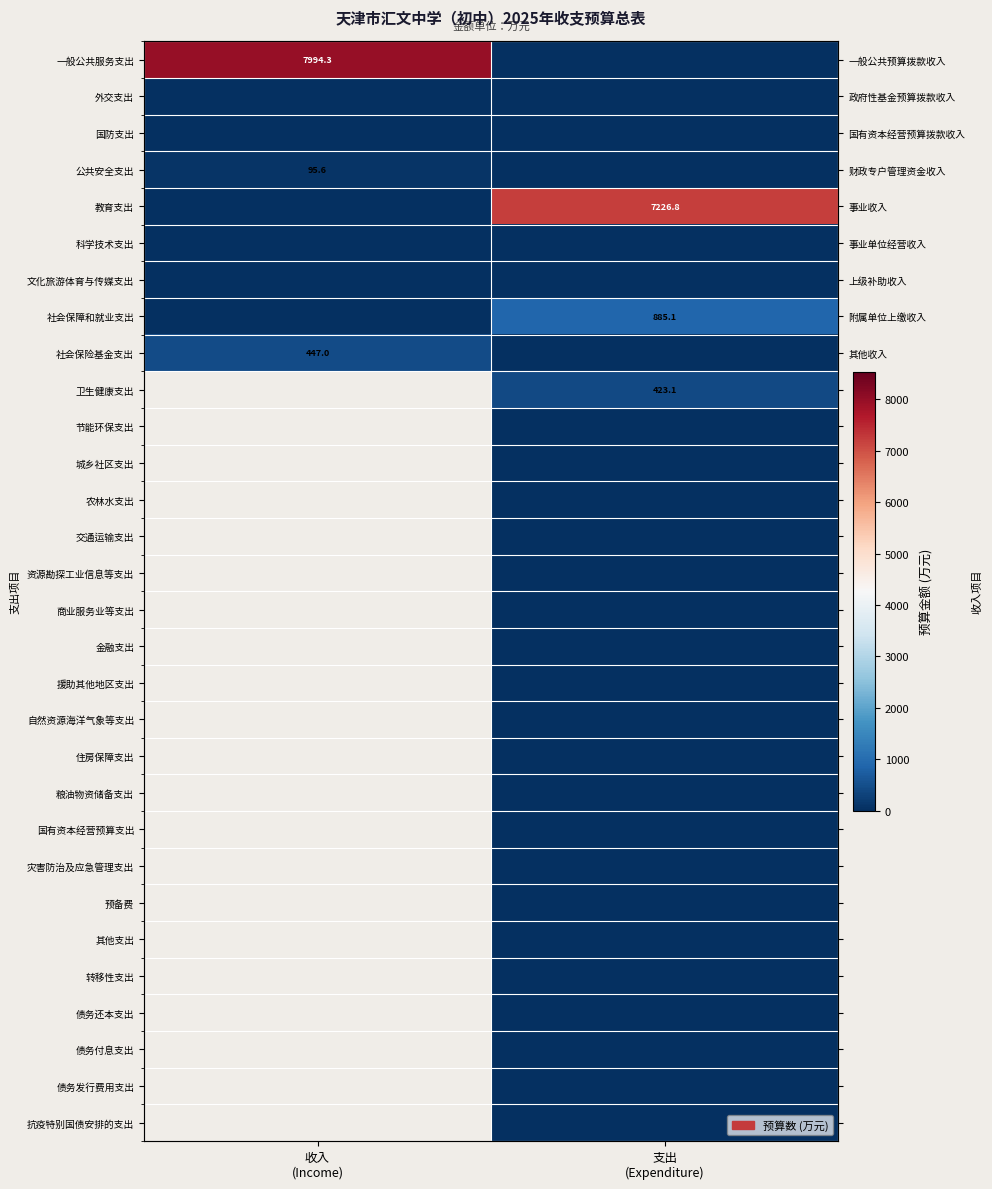

Which label corresponds to the largest value in the chart?

收入
(Income)